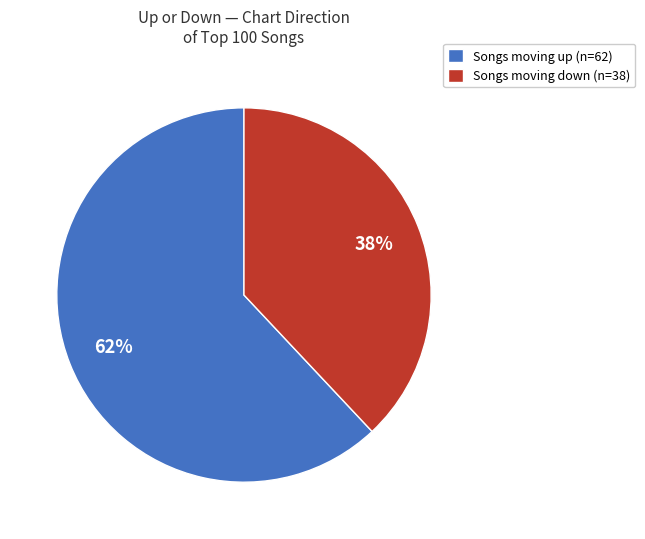

To the nearest percent, what is the difference between the largest and smallest slice percentages?

24%